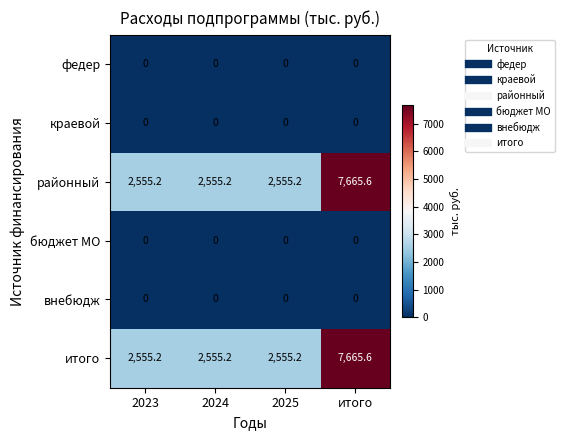

Reading left to right, transcribe all the data shown in this chart.

федер: 2023=0.0	2024=0.0	2025=0.0	итого=0.0
краевой: 2023=0.0	2024=0.0	2025=0.0	итого=0.0
районный: 2023=2555.2	2024=2555.2	2025=2555.2	итого=7665.6
бюджет МО: 2023=0.0	2024=0.0	2025=0.0	итого=0.0
внебюдж: 2023=0.0	2024=0.0	2025=0.0	итого=0.0
итого: 2023=2555.2	2024=2555.2	2025=2555.2	итого=7665.6